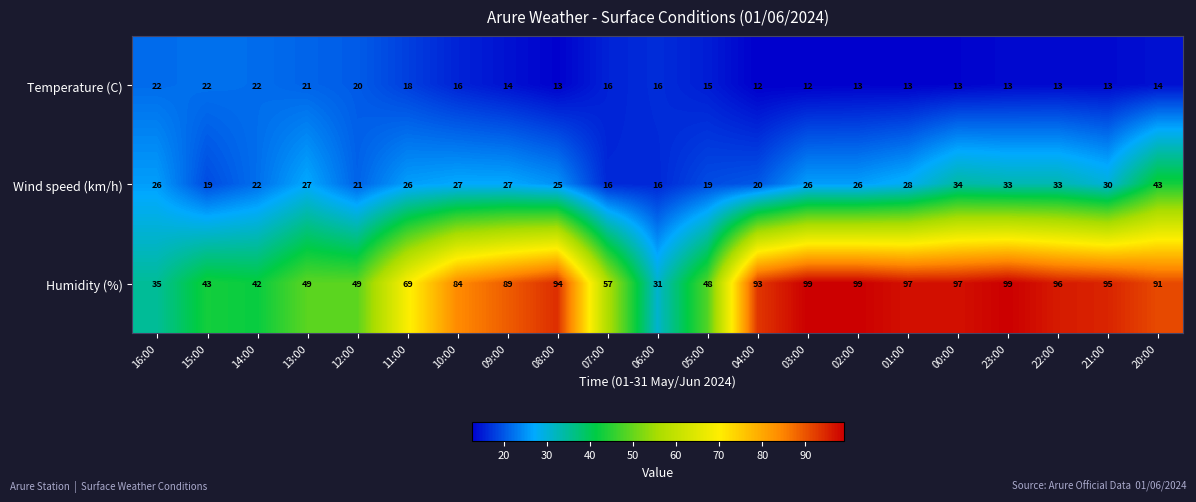

What is the greatest value displayed?

99